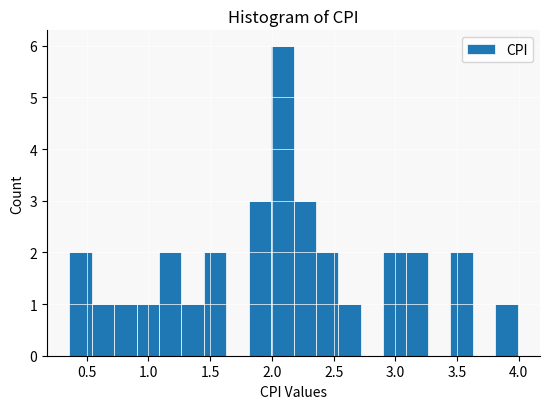

Read against the x-axis, roughly where is the centre of the tallest bar?

2.10